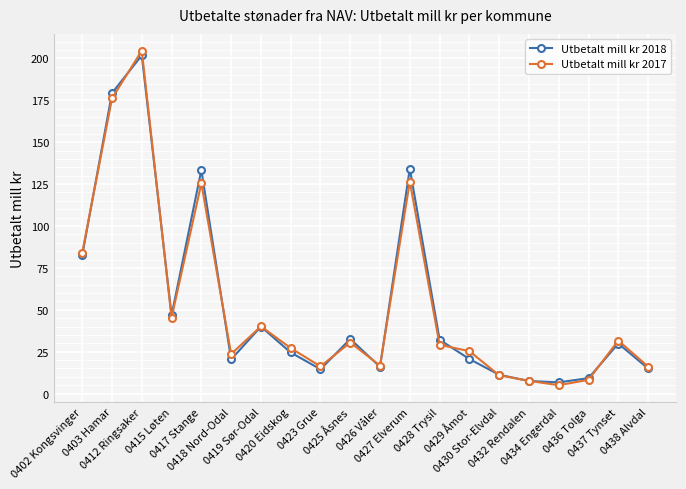

Which series has the largest range (max minus min)?

Utbetalt mill kr 2017